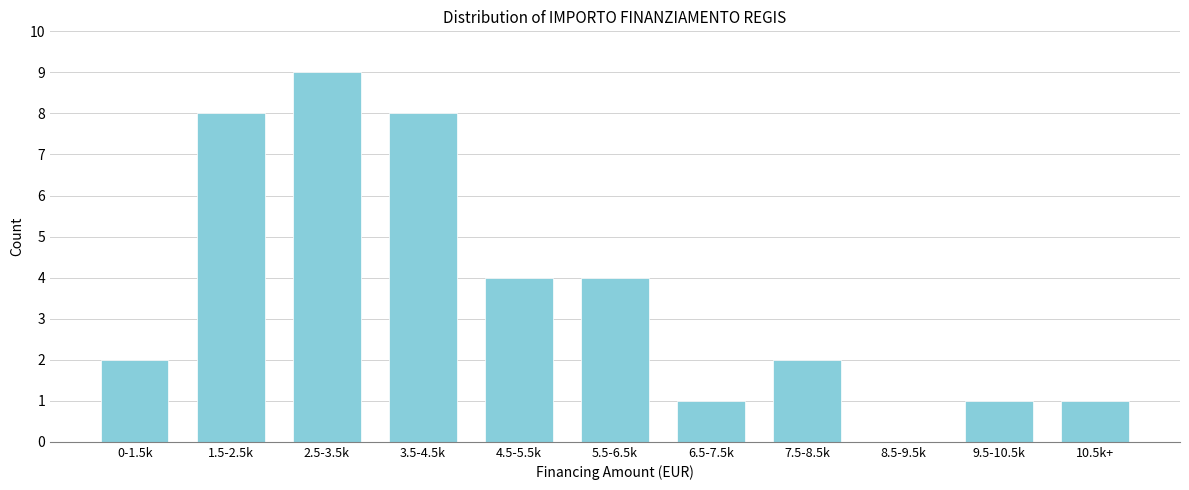

Reading left to right, list all the values displayed in this chart.

0-1.5k=2	1.5-2.5k=8	2.5-3.5k=9	3.5-4.5k=8	4.5-5.5k=4	5.5-6.5k=4	6.5-7.5k=1	7.5-8.5k=2	8.5-9.5k=0	9.5-10.5k=1	10.5k+=1